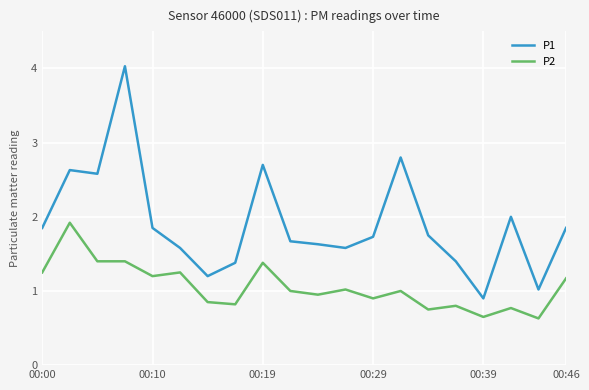

Which series has the largest range (max minus min)?

P1